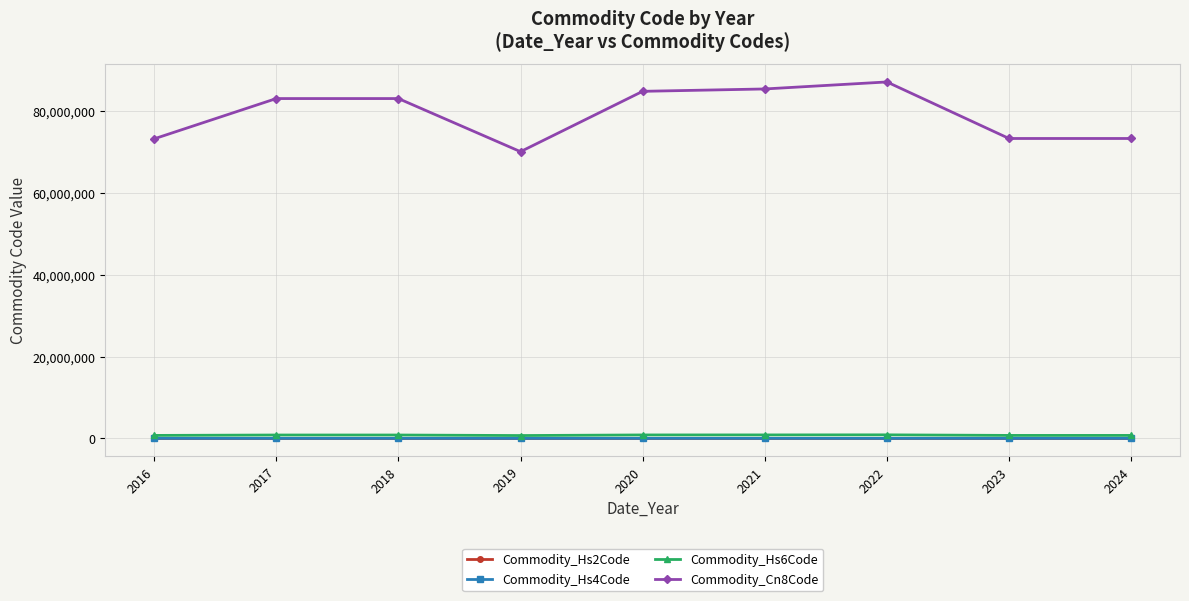

How many categories are shown in the chart?

9